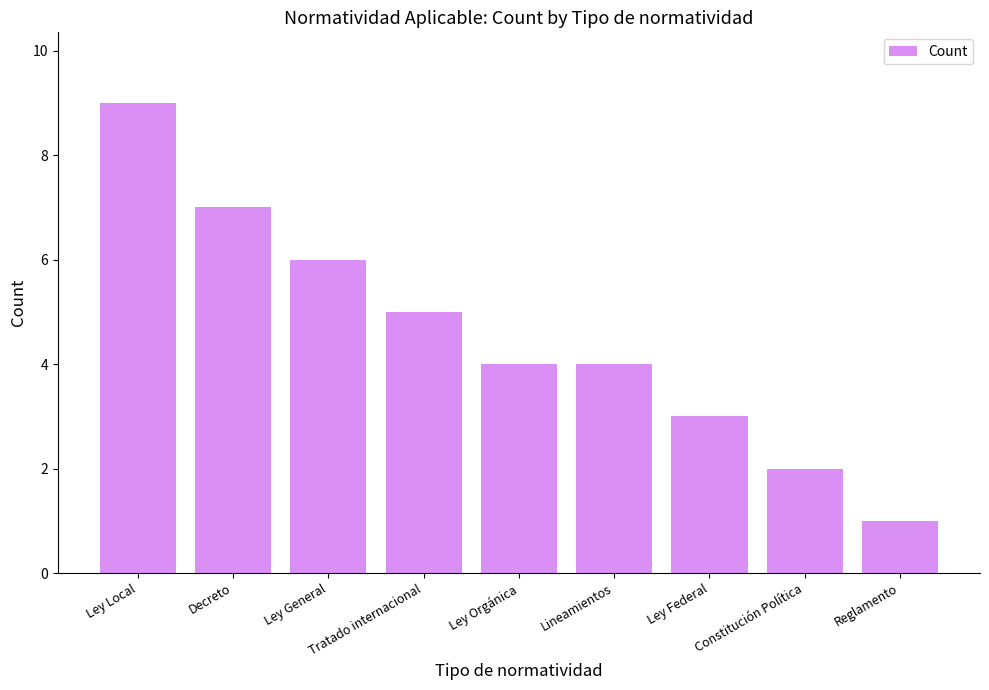

What is the label of the 5th bar from the left?

Ley Orgánica